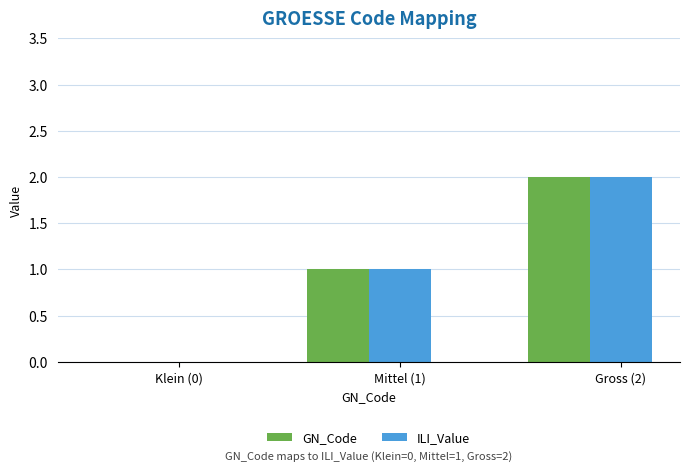

How many categories are shown in the chart?

3